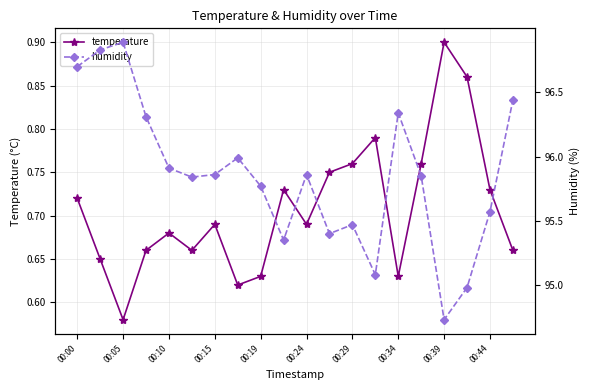

Which series has the widest spread of values?

humidity